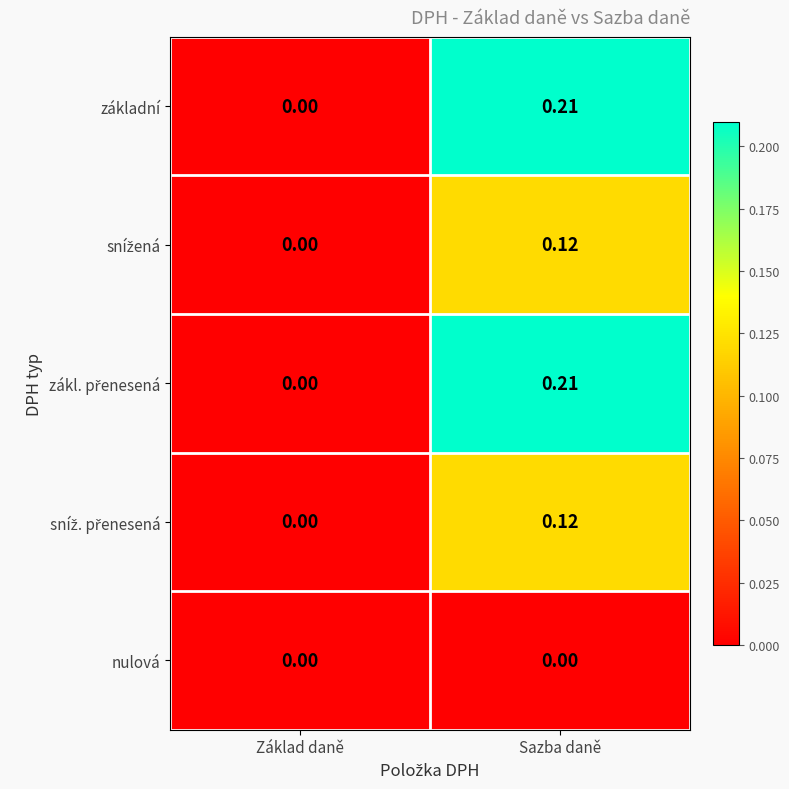

At which category is the sum across all series the highest?

Sazba daně